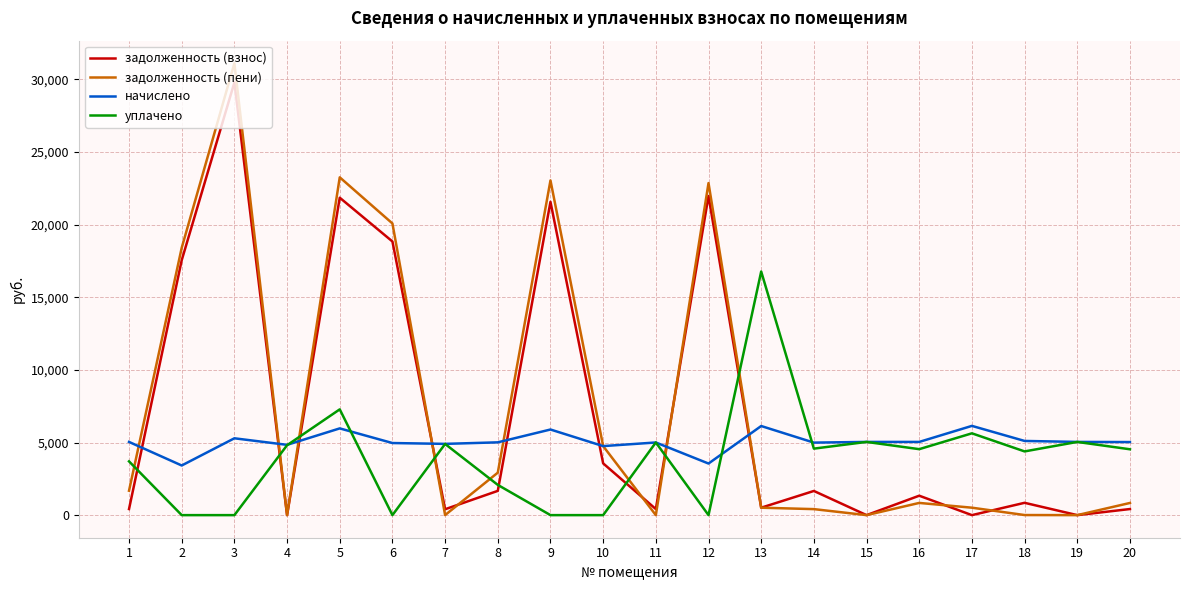

What is the sum of the уплачено values at 8 and 20?

6615.1